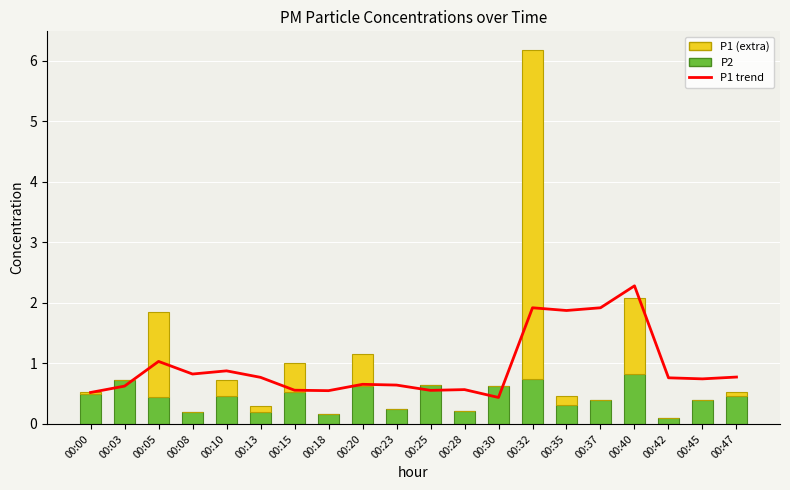

List the labels in order of P2 value, smallest first.

00:42, 00:18, 00:08, 00:13, 00:28, 00:23, 00:35, 00:37, 00:45, 00:05, 00:10, 00:47, 00:00, 00:15, 00:20, 00:30, 00:25, 00:03, 00:32, 00:40